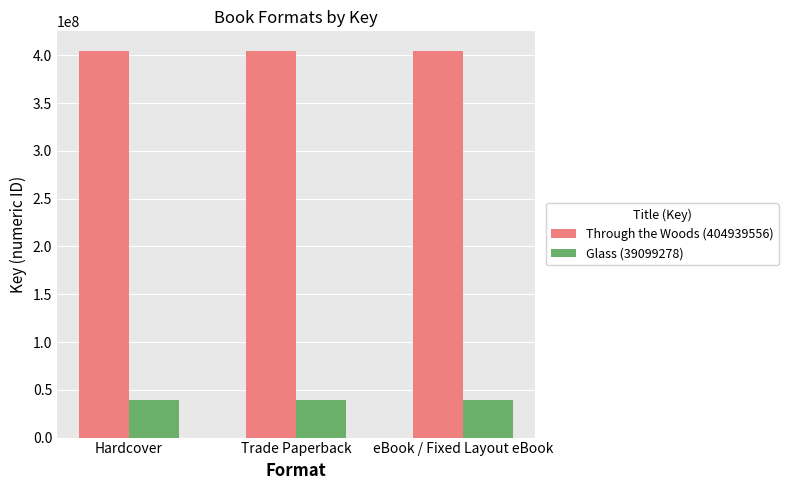

Is the value of Glass (39099278) at Hardcover greater than the value of Through the Woods (404939556) at Trade Paperback?

No